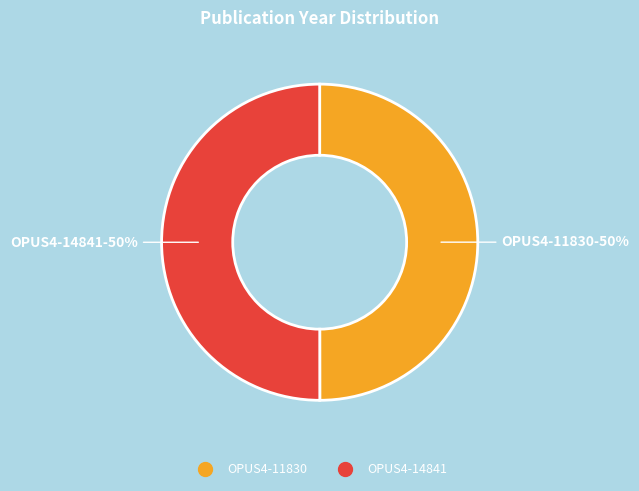

Is it true that OPUS4-11830 is 50% of the pie?

True